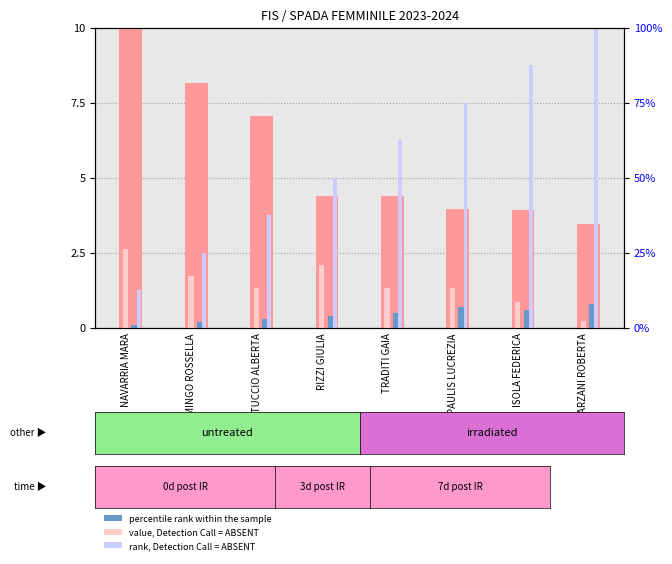

Reading left to right, list all the values displayed in this chart.

count: NAVARRIA MARA=10.0	FIAMINGO ROSSELLA=8.2	SANTUCCIO ALBERTA=7.1	RIZZI GIULIA=4.4	TRADITI GAIA=4.4	PAULIS LUCREZIA=4.0	ISOLA FEDERICA=3.9	MARZANI ROBERTA=3.5
percentile rank within the sample: NAVARRIA MARA=0.1	FIAMINGO ROSSELLA=0.2	SANTUCCIO ALBERTA=0.3	RIZZI GIULIA=0.4	TRADITI GAIA=0.5	PAULIS LUCREZIA=0.7	ISOLA FEDERICA=0.6	MARZANI ROBERTA=0.8
value, Detection Call = ABSENT: NAVARRIA MARA=2.6	FIAMINGO ROSSELLA=1.7	SANTUCCIO ALBERTA=1.3	RIZZI GIULIA=2.1	TRADITI GAIA=1.3	PAULIS LUCREZIA=1.3	ISOLA FEDERICA=0.8	MARZANI ROBERTA=0.2
rank, Detection Call = ABSENT: NAVARRIA MARA=1.2	FIAMINGO ROSSELLA=2.5	SANTUCCIO ALBERTA=3.8	RIZZI GIULIA=5.0	TRADITI GAIA=6.2	PAULIS LUCREZIA=7.5	ISOLA FEDERICA=8.8	MARZANI ROBERTA=10.0